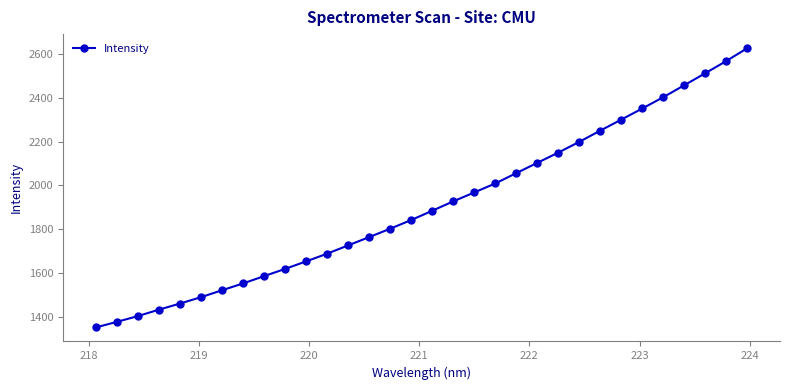

What is the greatest value displayed?

2625.2